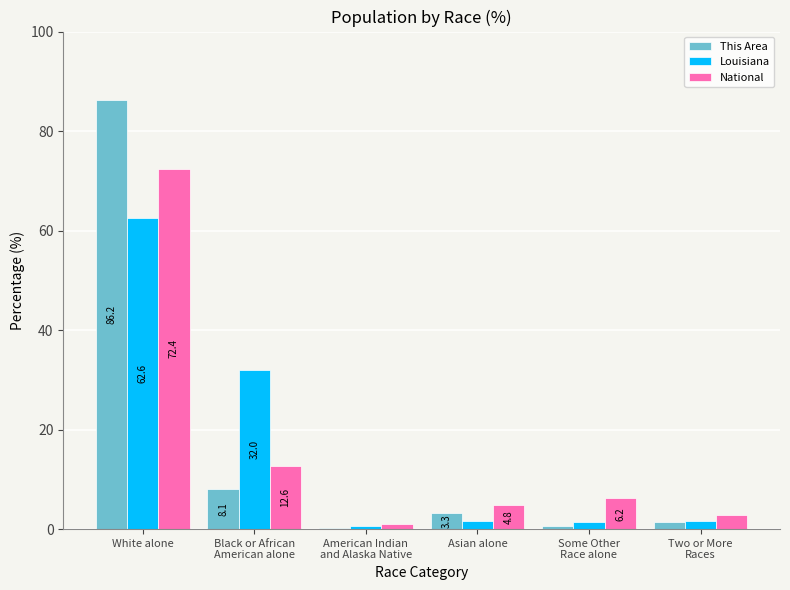

True or false: National has a value of 72.4 at White alone.

True